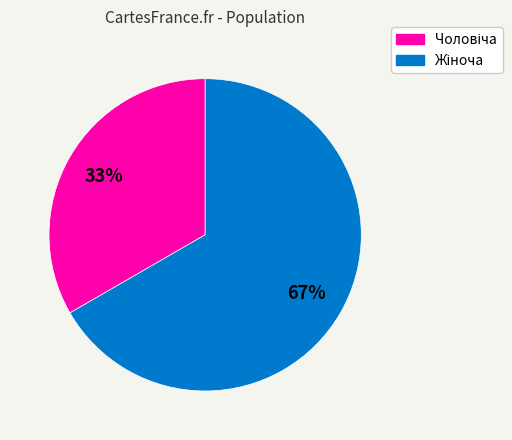

Does any single category account for the majority?

Yes